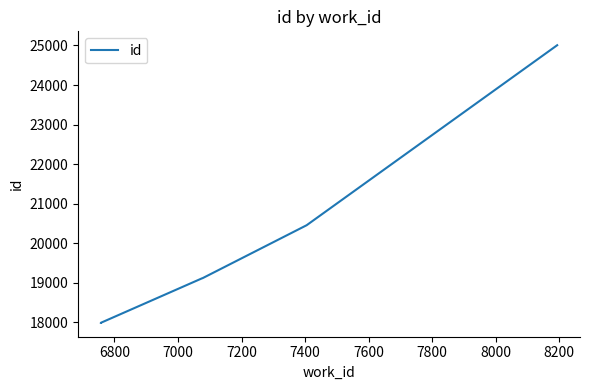

What is the approximate value at 7000?

19114